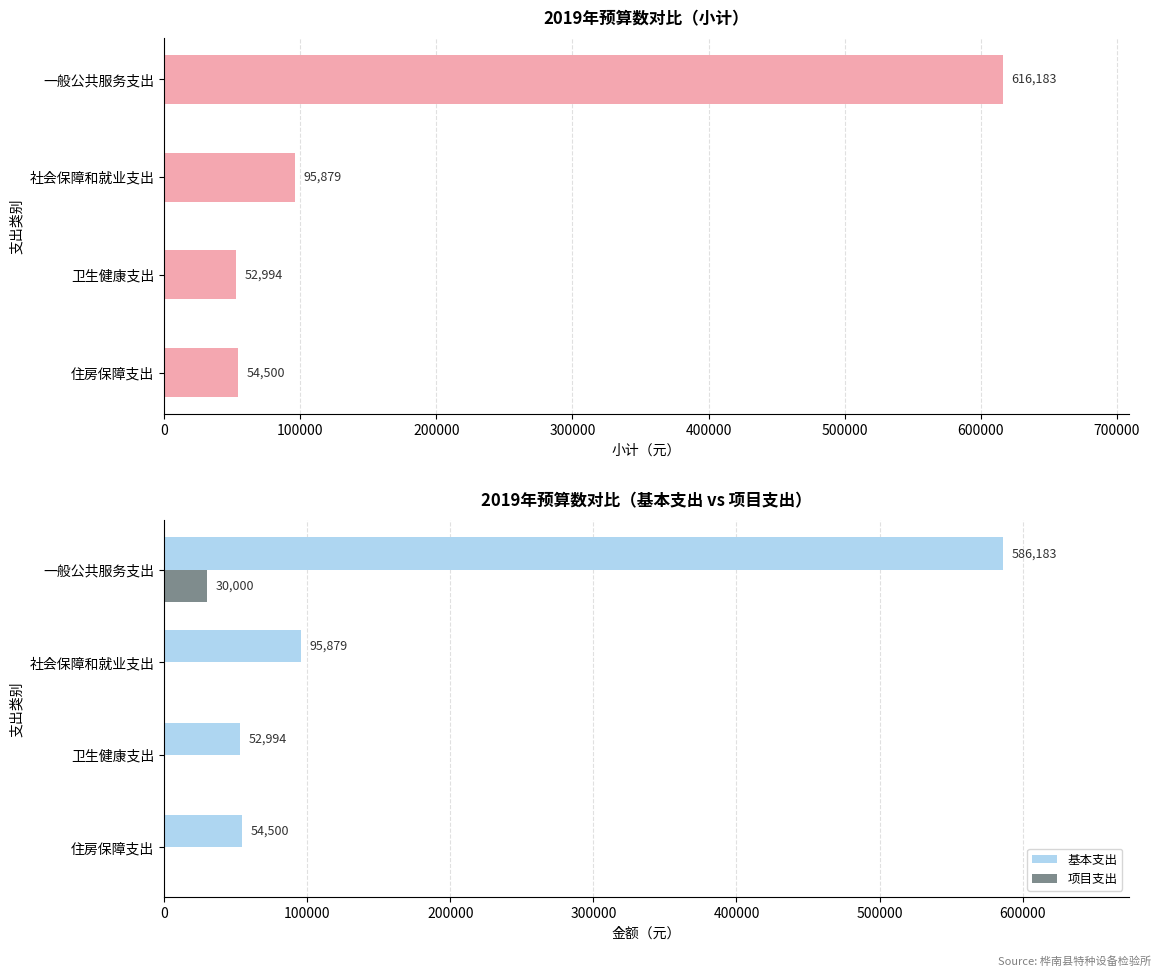

How many groups of bars are there?

4